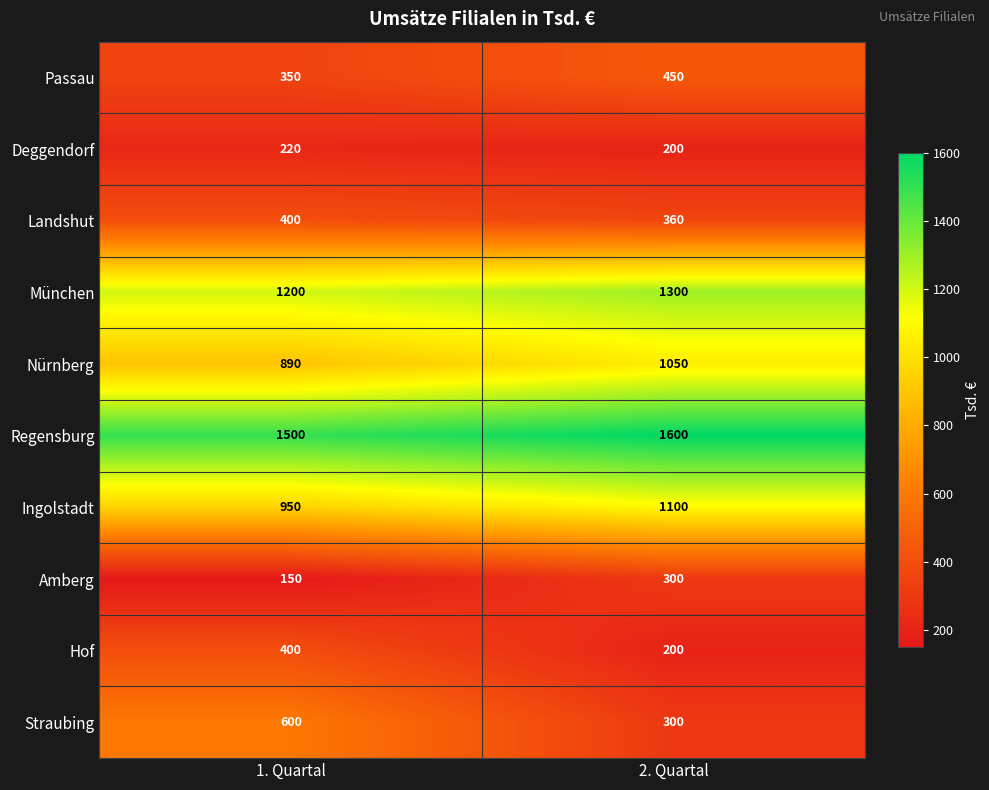

Rank the categories by Hof value from highest to lowest.

1. Quartal, 2. Quartal